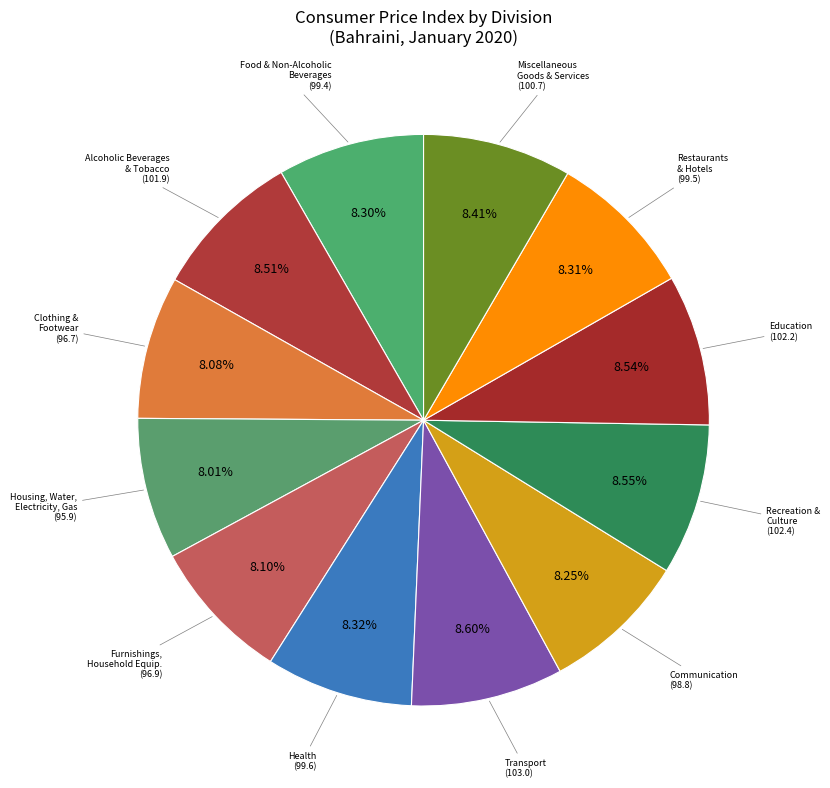

Does any single category account for the majority?

No